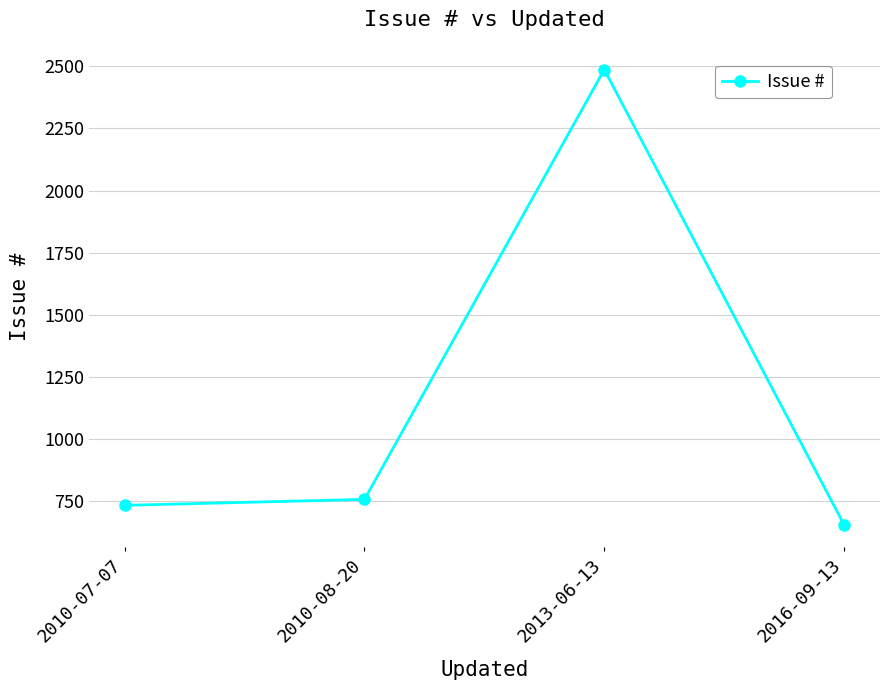

What is the label of the 4th point from the left?

2016-09-13